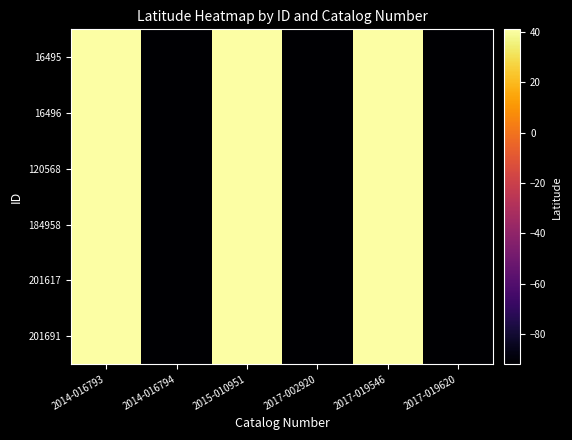

At which category is the sum across all series the highest?

2014-016793